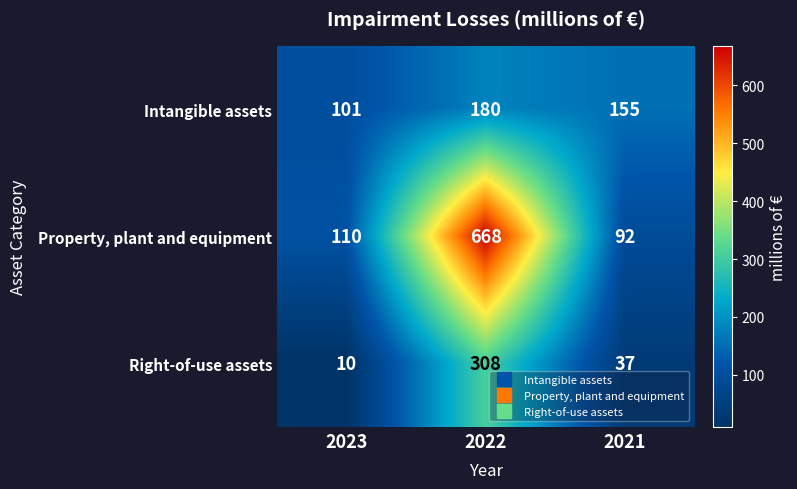

At which label is Right-of-use assets closest to 159?

2021